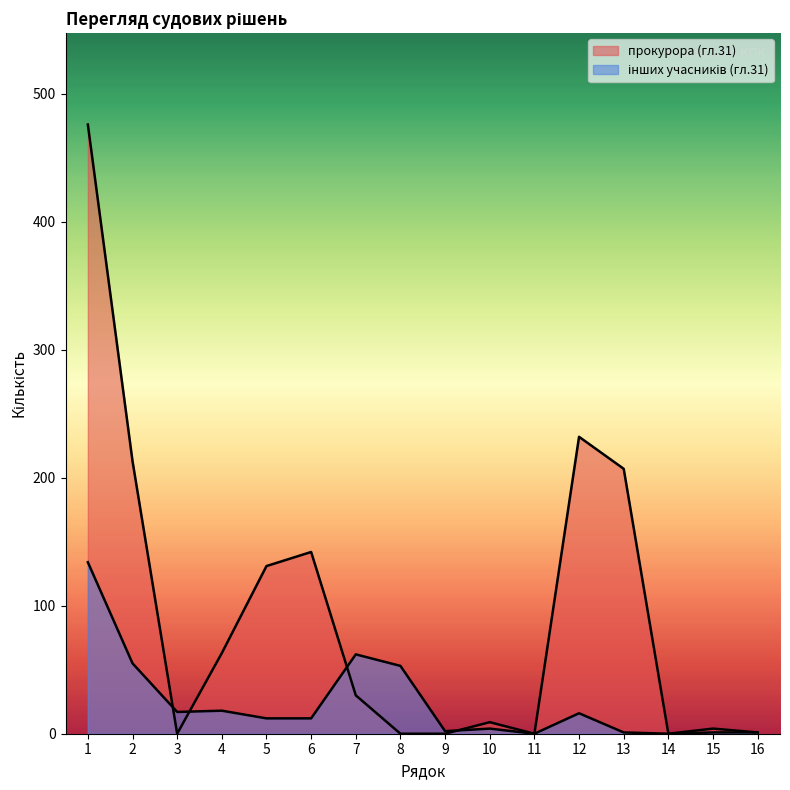

True or false: прокурора (гл.31) and інших учасників (гл.31) cross at least once.

True